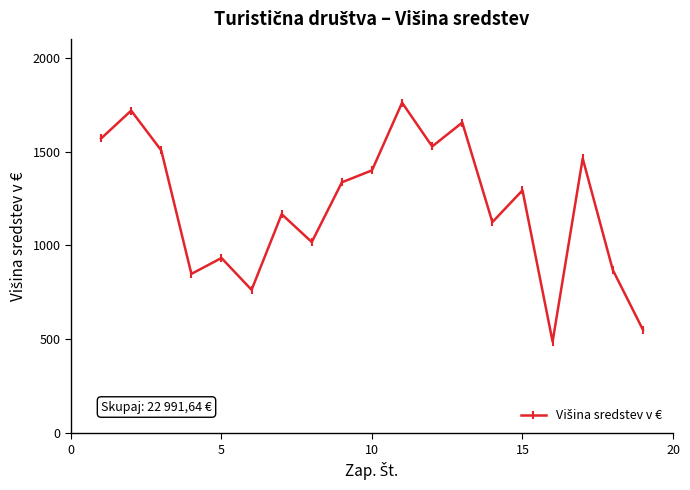

What is the difference between the maximum and minimum values?

1272.6